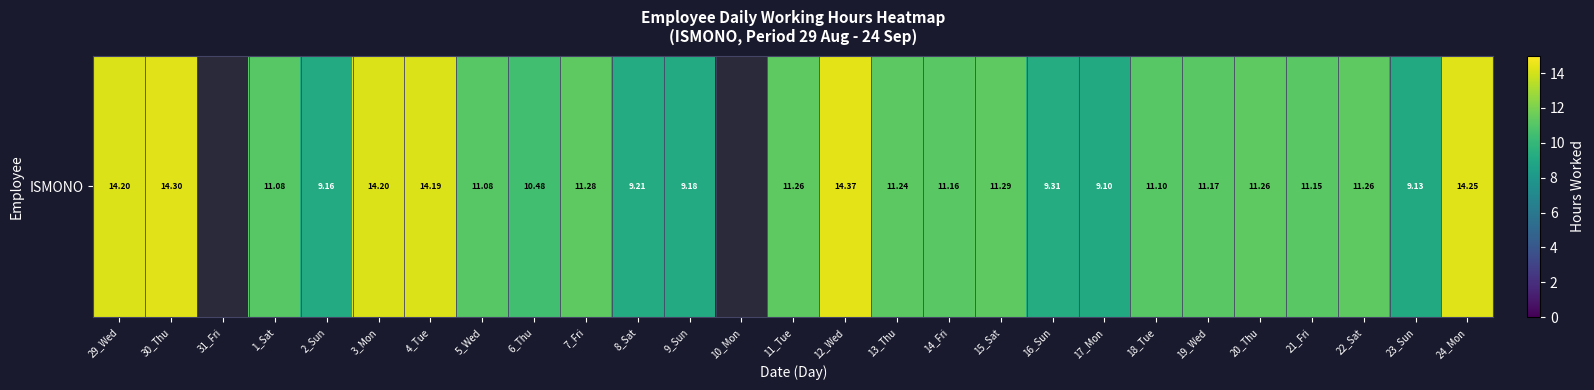

Reading left to right, what are all the values shown in this chart?

29_Wed=14.2	30_Thu=14.3	31_Fri=0.0	1_Sat=11.1	2_Sun=9.2	3_Mon=14.2	4_Tue=14.2	5_Wed=11.1	6_Thu=10.5	7_Fri=11.3	8_Sat=9.2	9_Sun=9.2	10_Mon=0.0	11_Tue=11.3	12_Wed=14.4	13_Thu=11.2	14_Fri=11.2	15_Sat=11.3	16_Sun=9.3	17_Mon=9.1	18_Tue=11.1	19_Wed=11.2	20_Thu=11.3	21_Fri=11.2	22_Sat=11.3	23_Sun=9.1	24_Mon=14.2